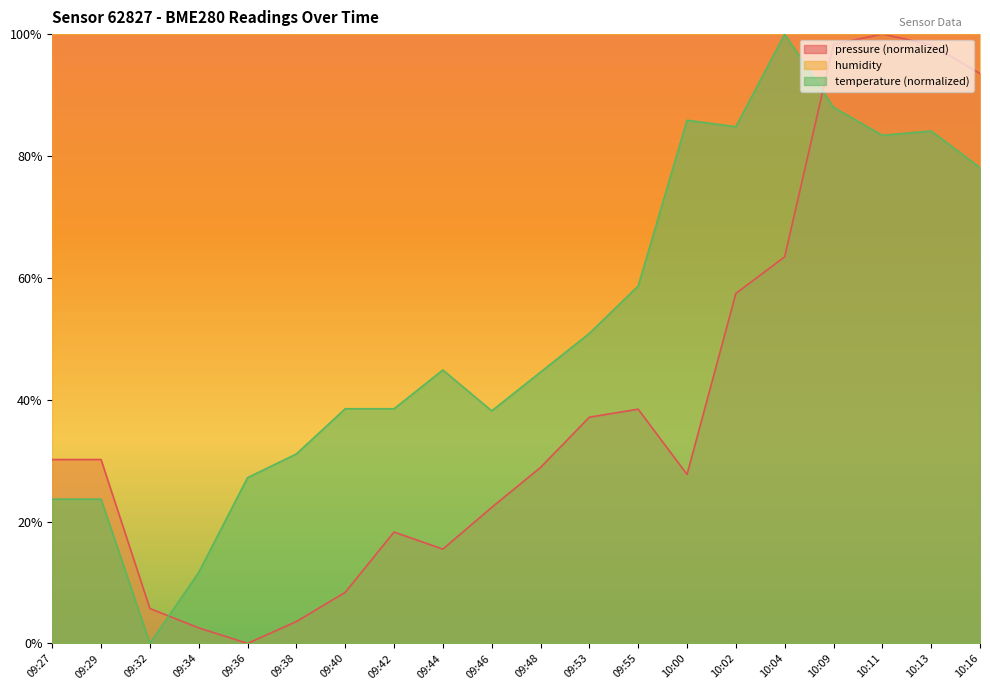

List the series in order of their overall mean, highest first.

humidity, temperature (normalized), pressure (normalized)